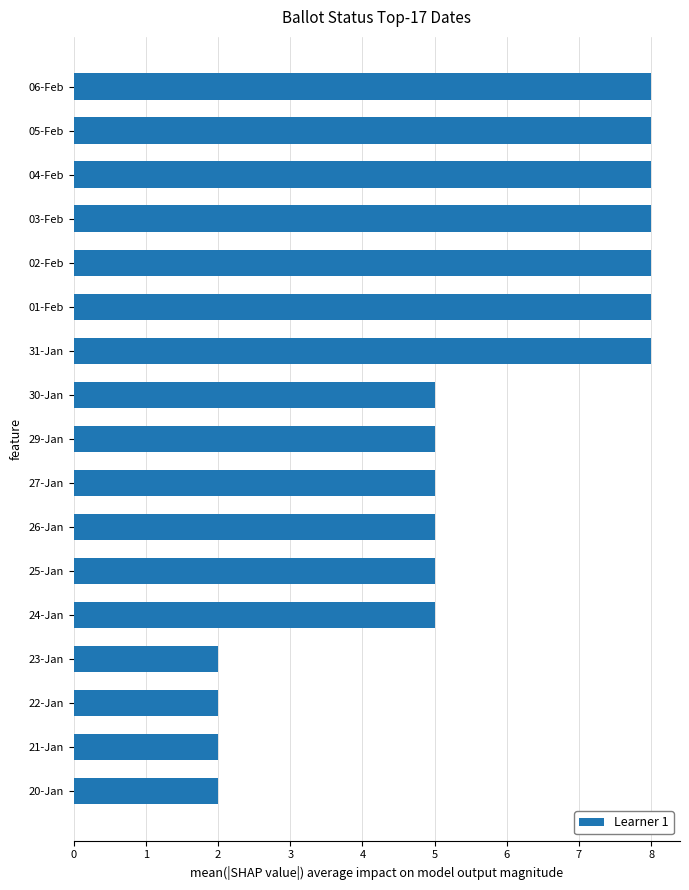

Reading top to bottom, list all the values displayed in this chart.

8	8	8	8	8	8	8	5	5	5	5	5	5	2	2	2	2